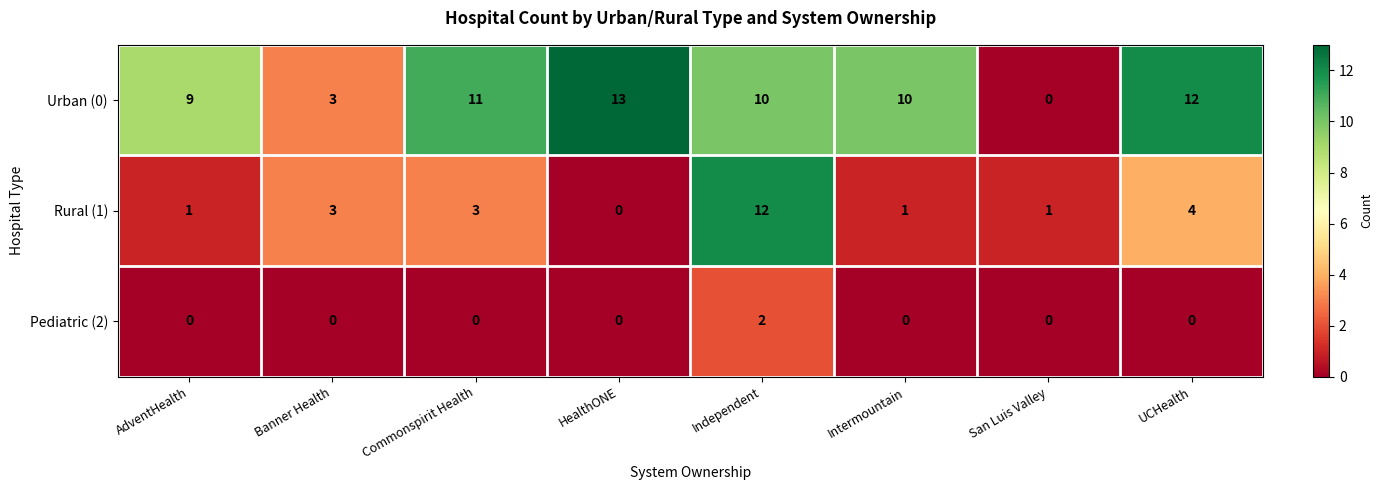

The Rural (1) series shows 1 at San Luis Valley. True or false?

True